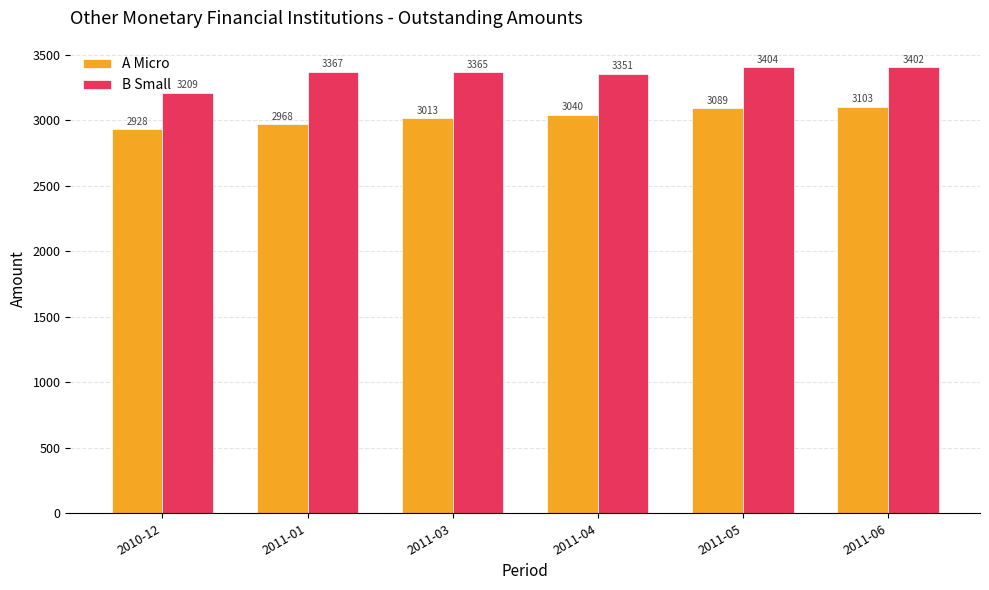

Which series has the widest spread of values?

B Small